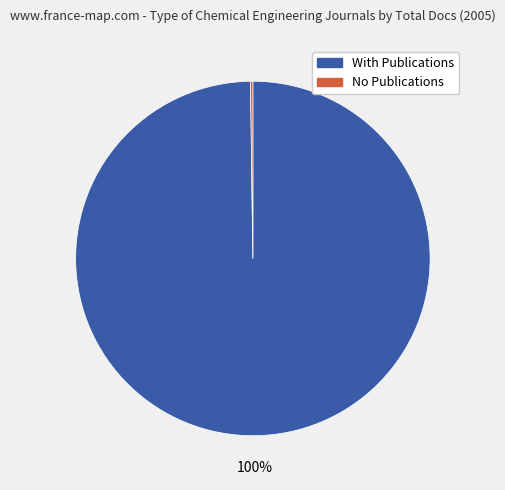

Is there a majority slice in this chart?

Yes